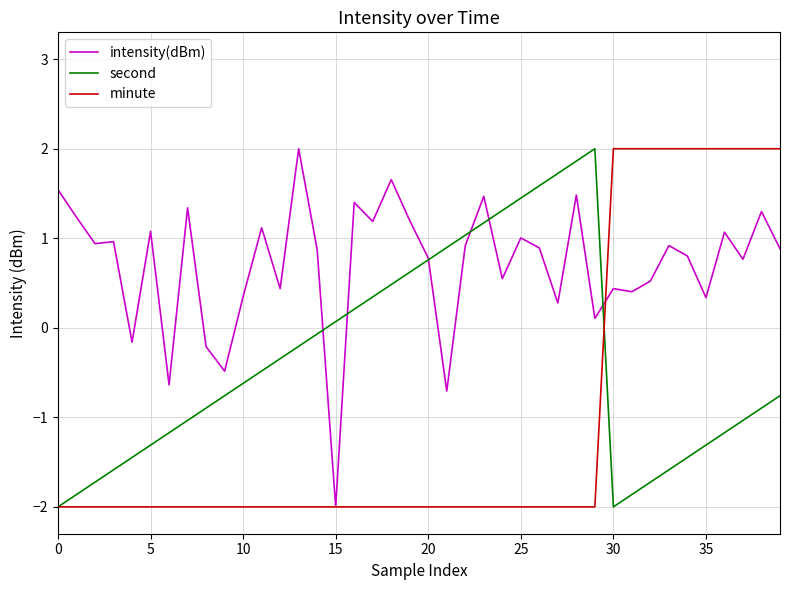

How many positive values does the intensity(dBm) series have?

34